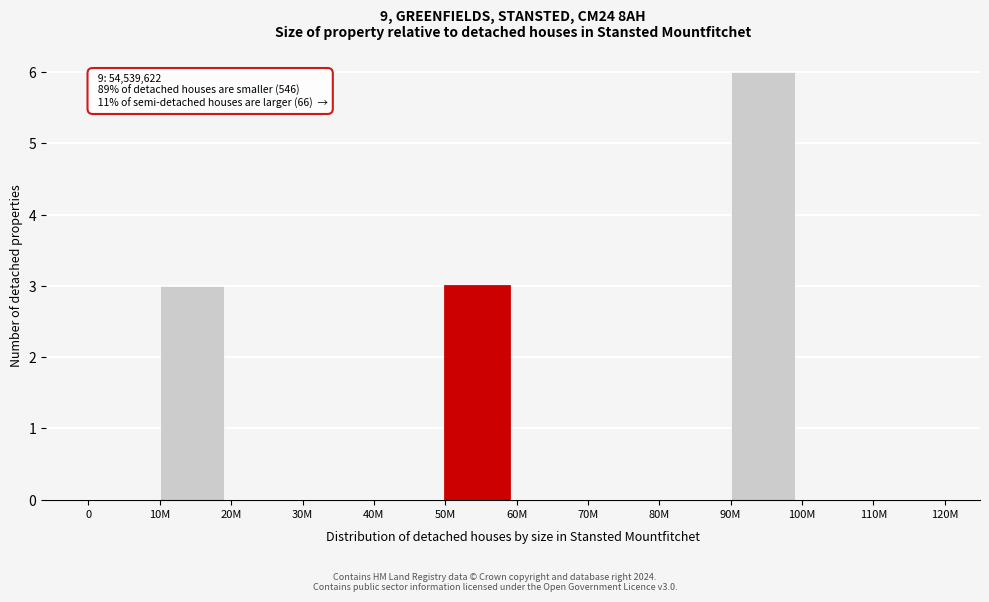

Reading left to right, list all the values displayed in this chart.

0=0	10M=3	20M=0	30M=0	40M=0	50M=3	60M=0	70M=0	80M=0	90M=6	100M=0	110M=0